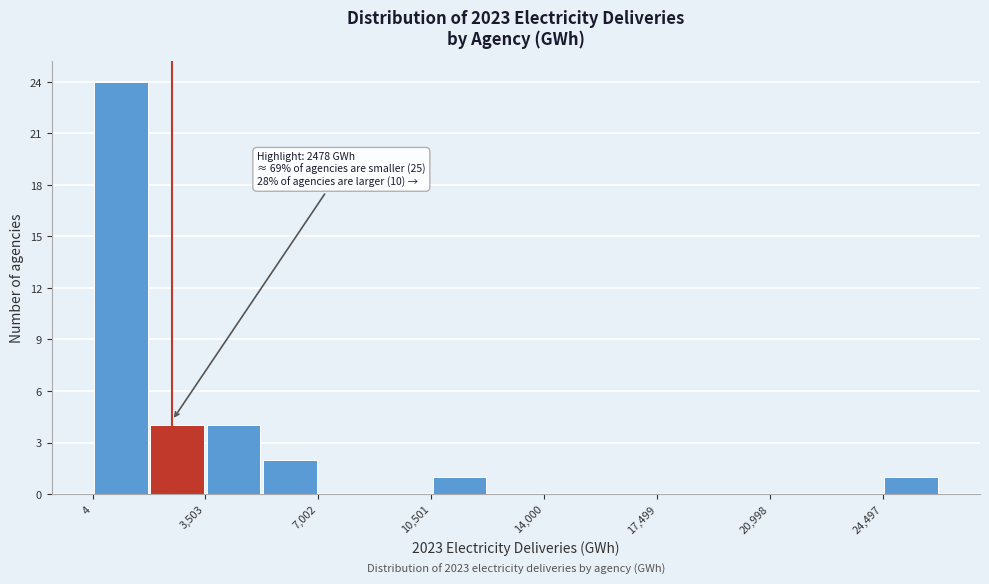

Around what value on the x-axis is the tallest bar? Give the approximate position of its centre, as read against the axis.

1000